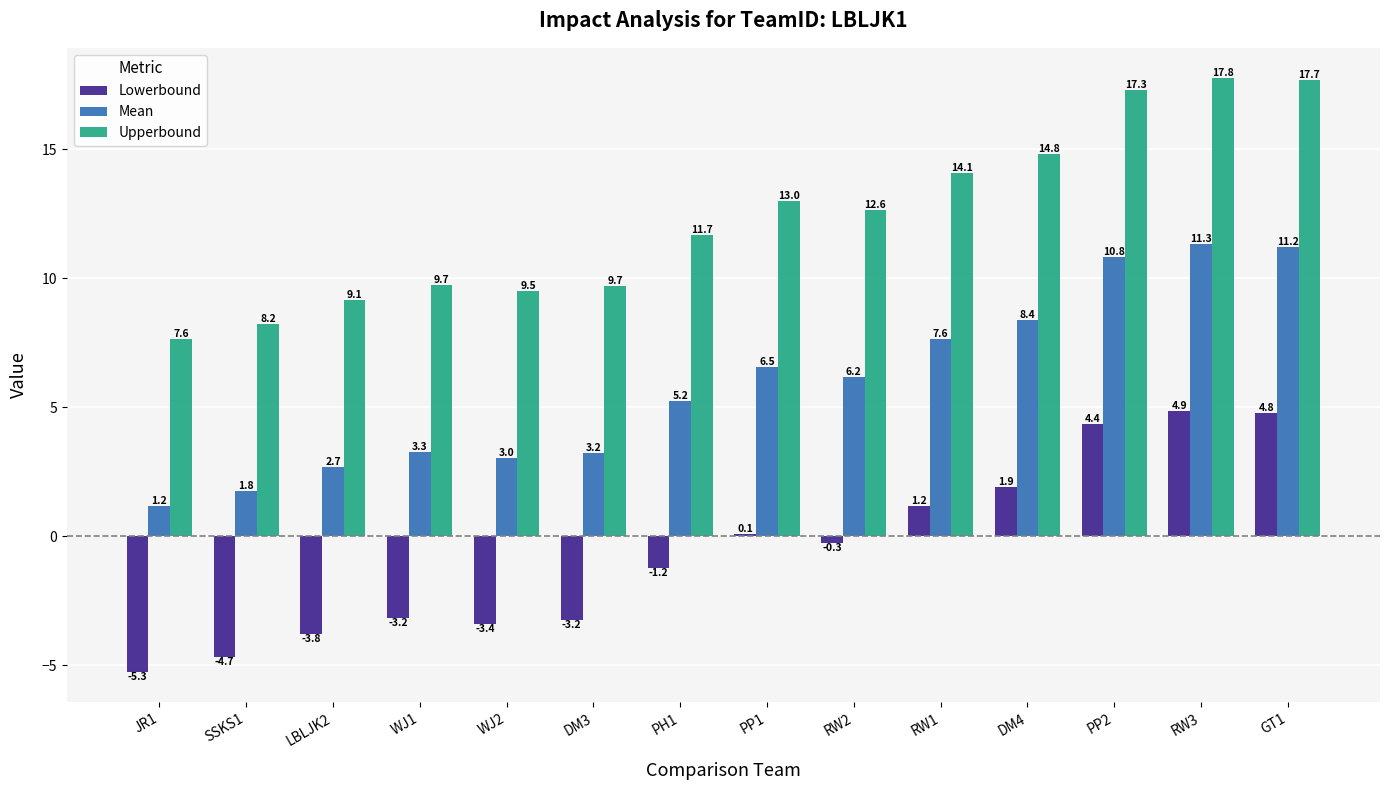

The value of Mean at DM3 is 1.0. True or false?

False